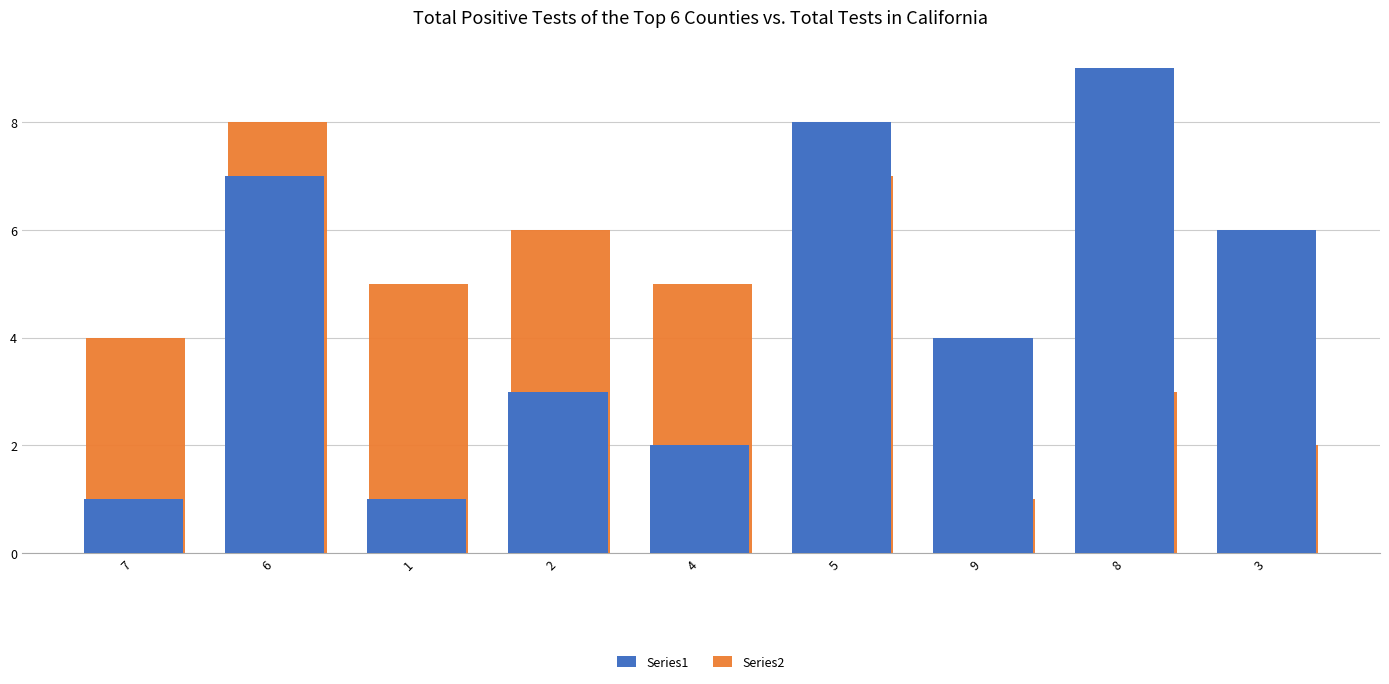

Which series changed the most between 5 and 9?

Series2